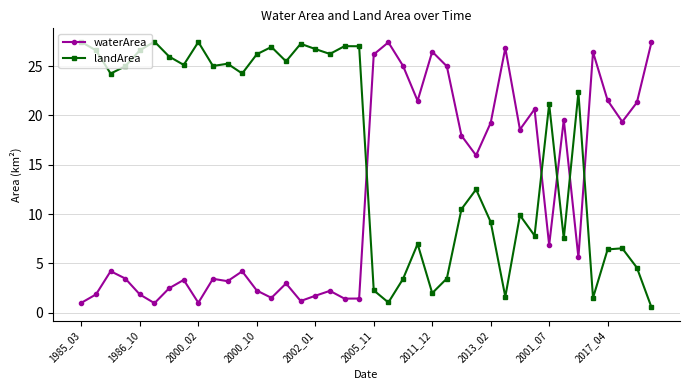

True or false: landArea has more than 2 points higher than both neighbors.

True